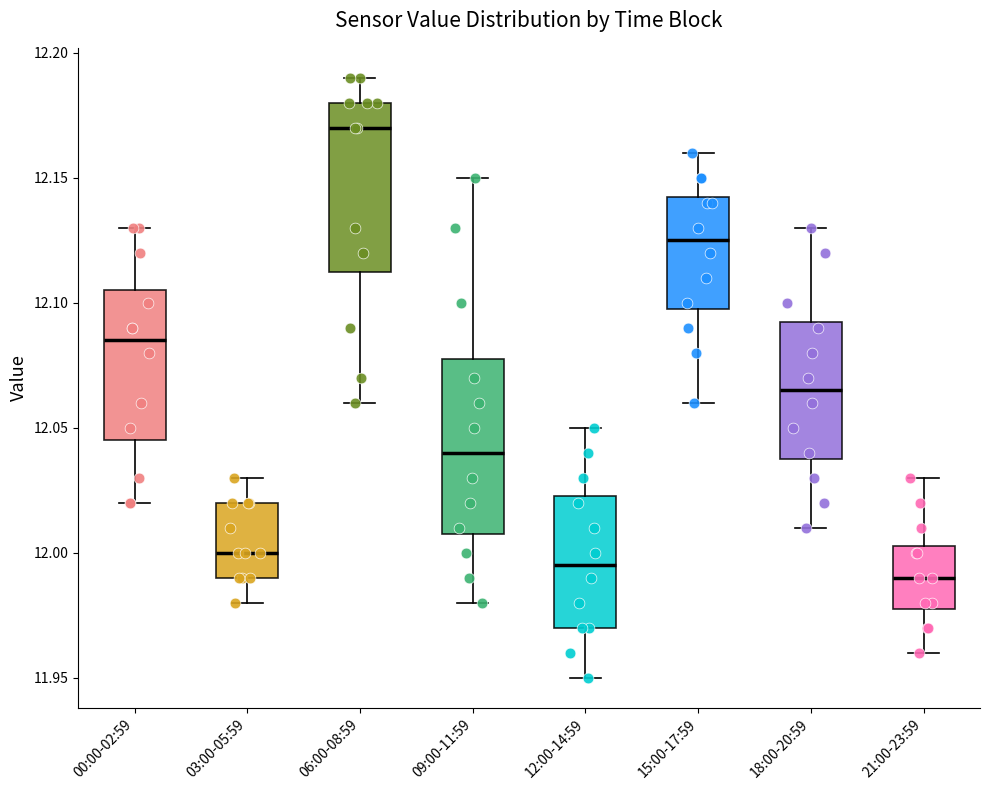

Which box's median line is the lowest?

21:00-23:59